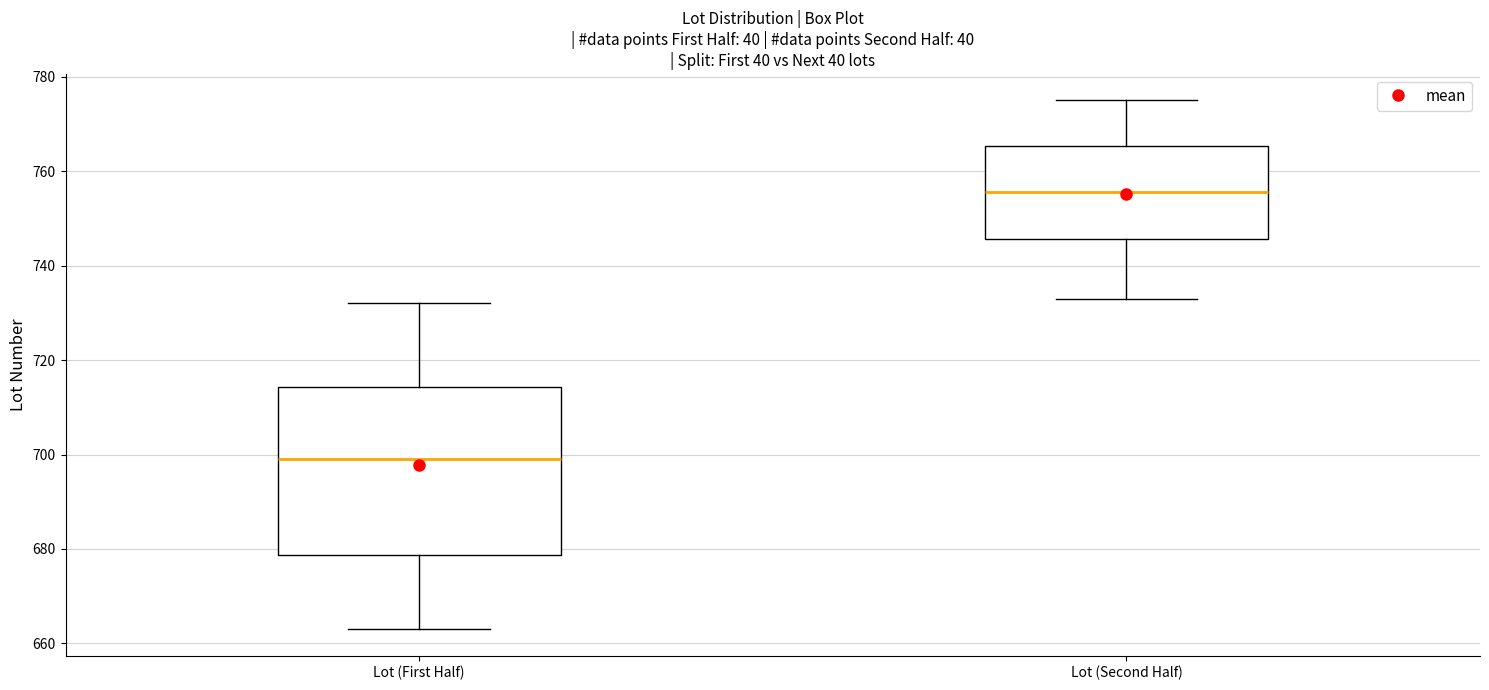

Reading left to right, read every box against the y-axis: the position of its median line, the range the box covers, and the ends of its whiskers. The values are not printed on the chart, so give them approximately, as read against the axis.

Lot (First Half): median 700, box 678 to 714, whiskers 664 to 732
Lot (Second Half): median 756, box 746 to 766, whiskers 734 to 776